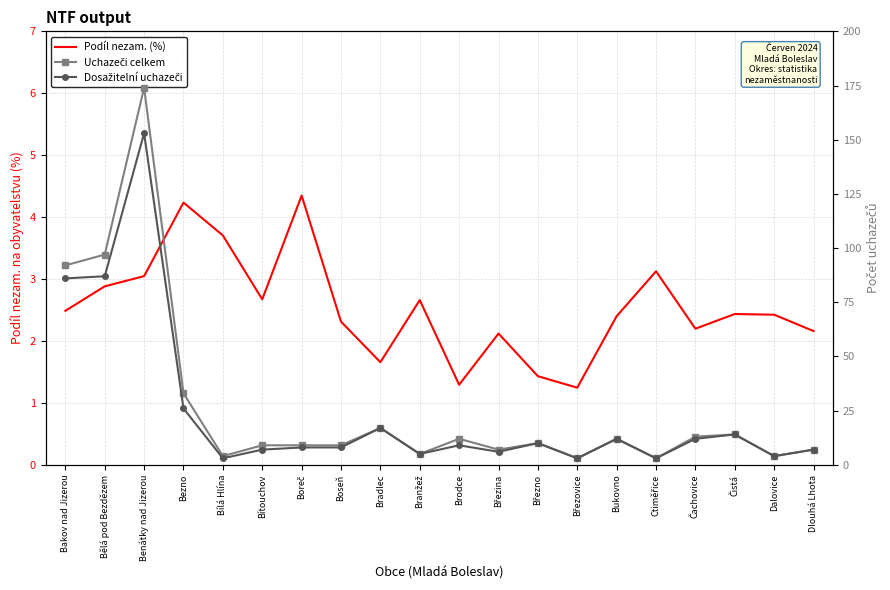

True or false: Dosažitelní uchazeči and Uchazeči celkem cross at least once.

False